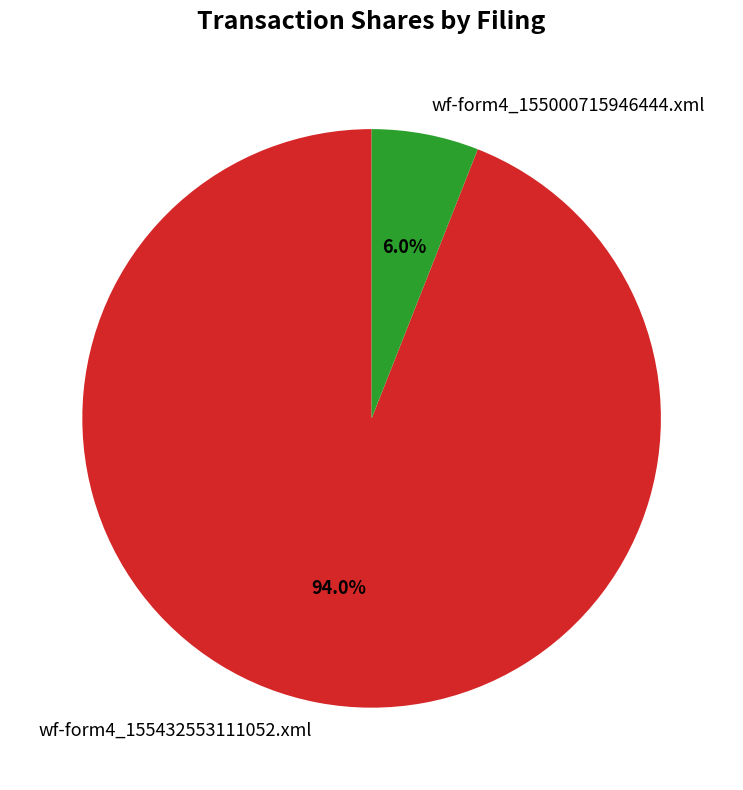

How many slices are in this pie chart?

2